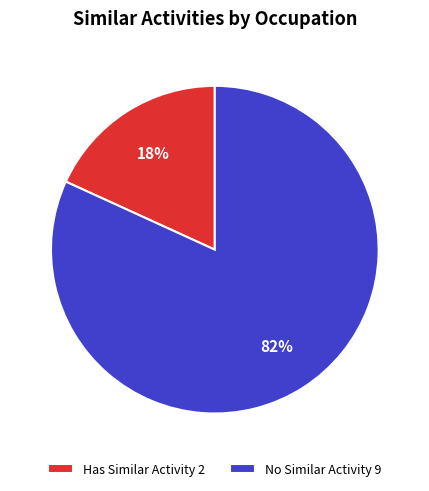

Rank the categories by value from highest to lowest.

No Similar Activity 9, Has Similar Activity 2